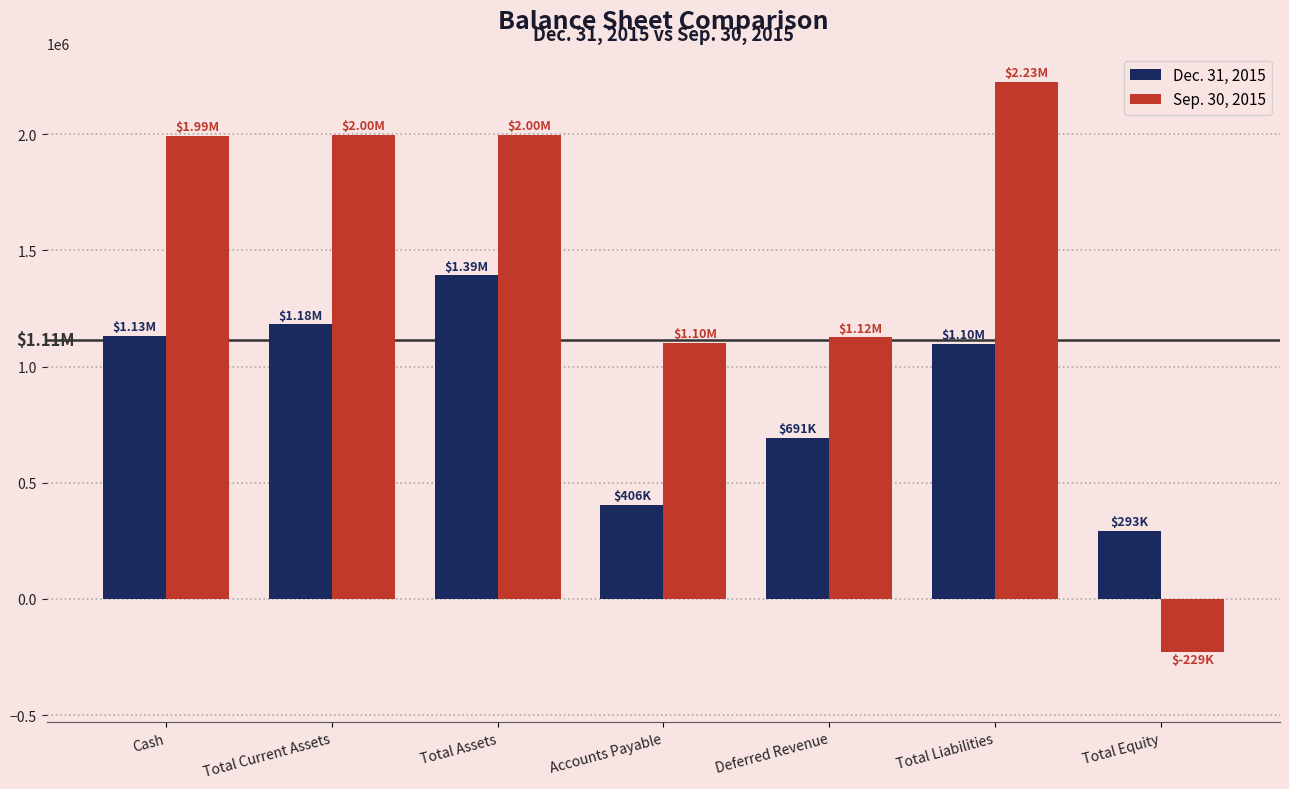

What is the label of the 2nd bar from the left?

Total Current Assets